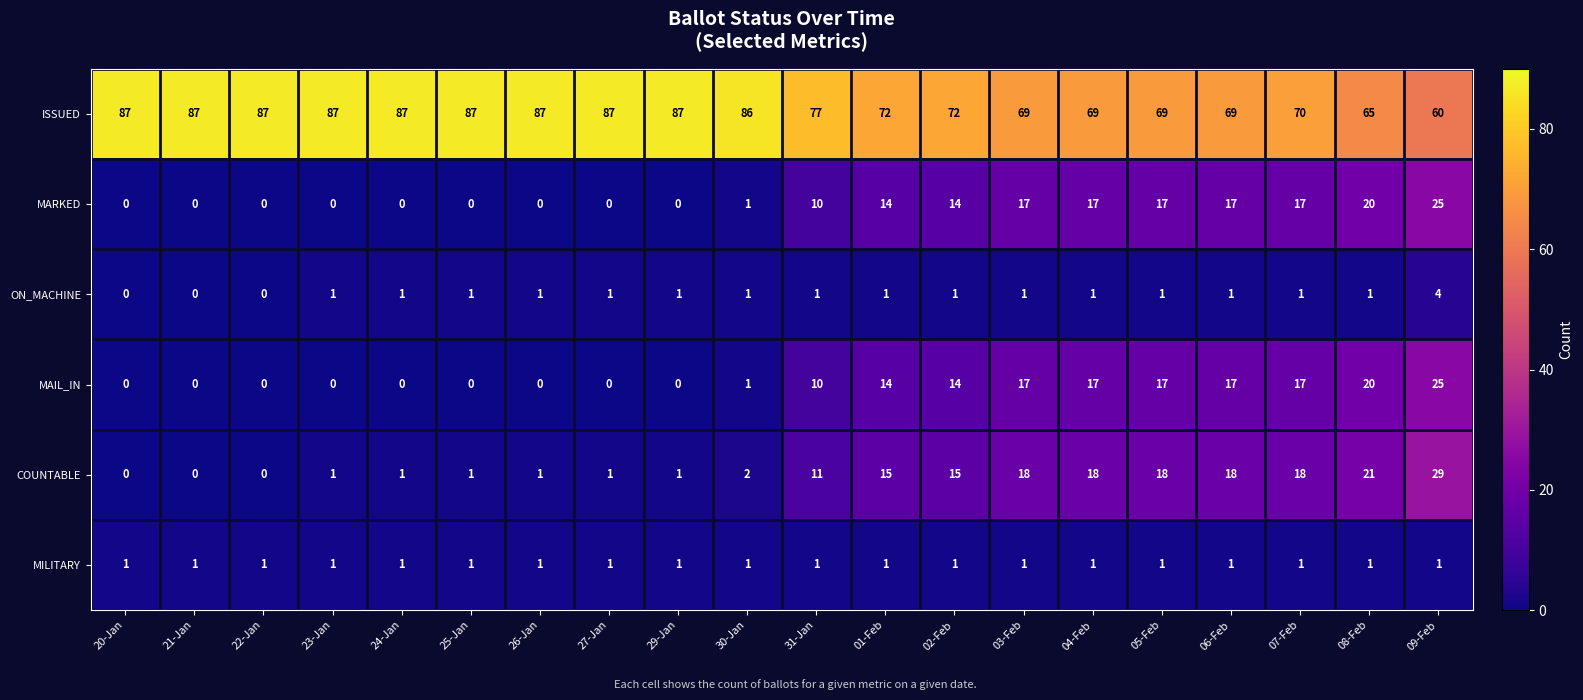

What is the difference between the maximum and minimum values in the MARKED series?

25